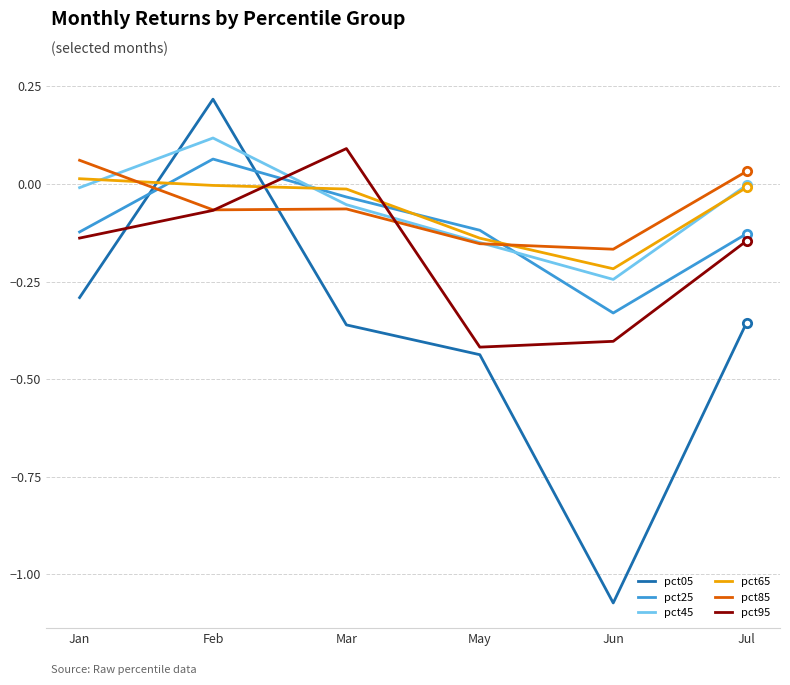

Does the chart display data point markers on the line(s)?

No